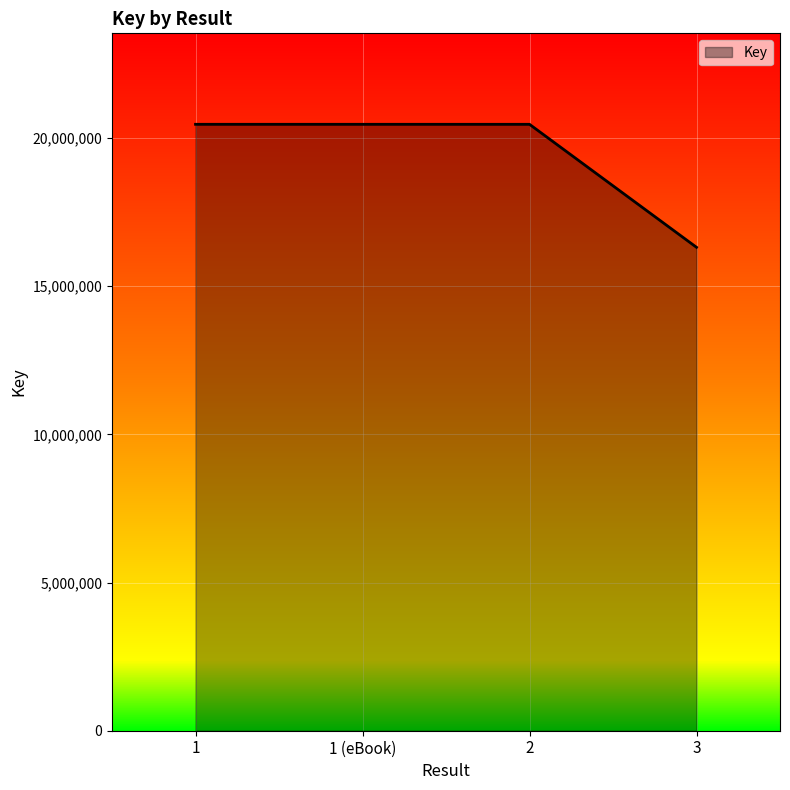

What is the approximate value at 2, to the nearest 50?

20466800